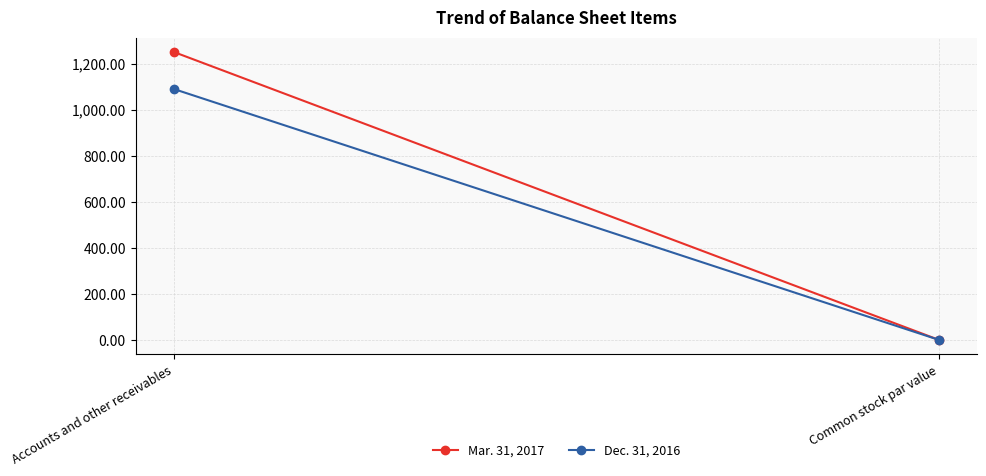

Which series has the widest spread of values?

Mar. 31, 2017